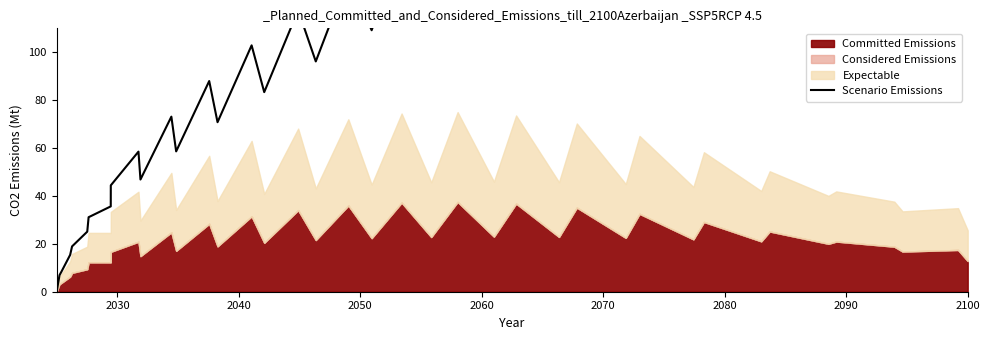

Does the chart display data point markers on the line(s)?

No